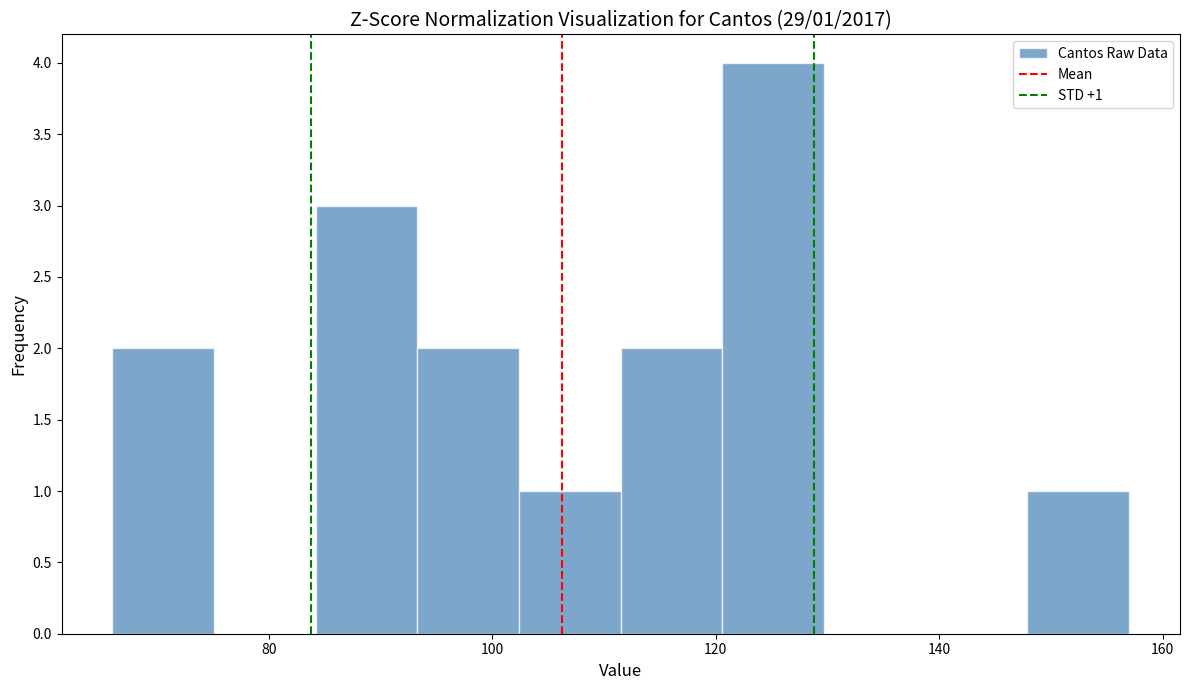

Which range on the x-axis has the tallest bar?

120 to 130